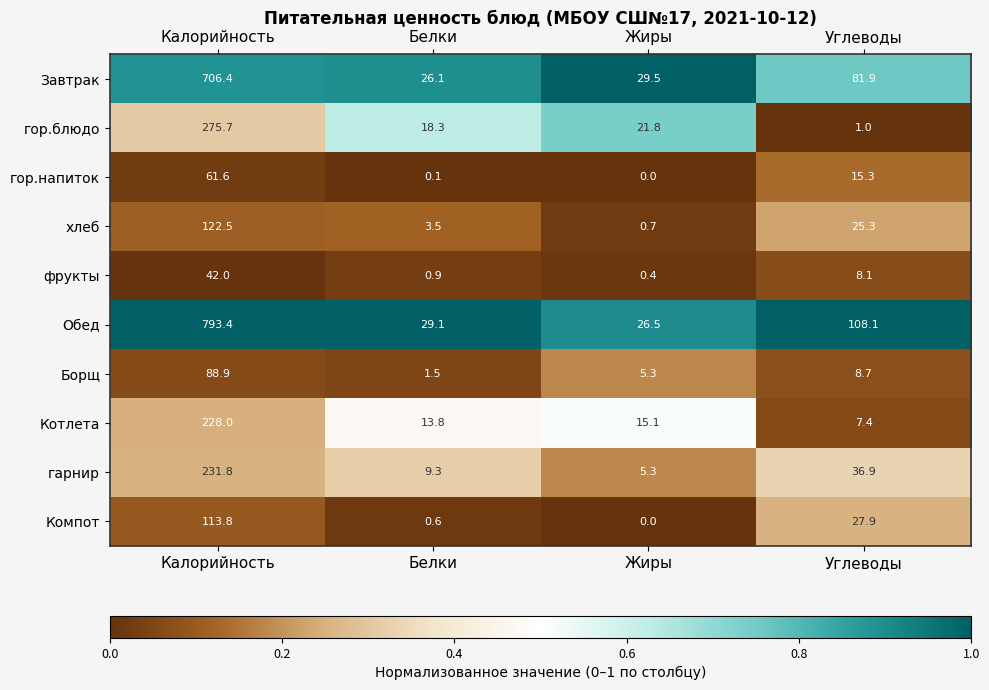

What is the sum of all Котлета values?

264.3